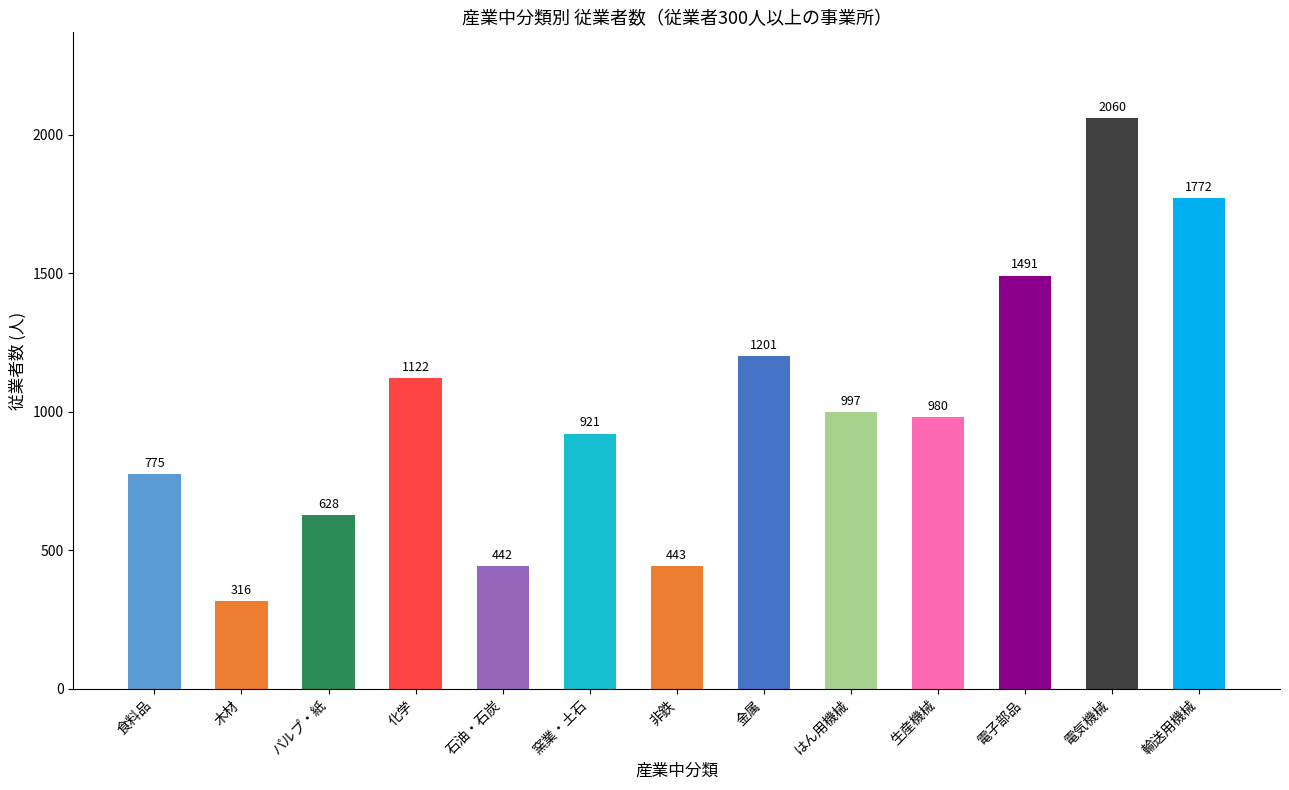

What value does the data have at 非鉄, to the nearest 10?

440